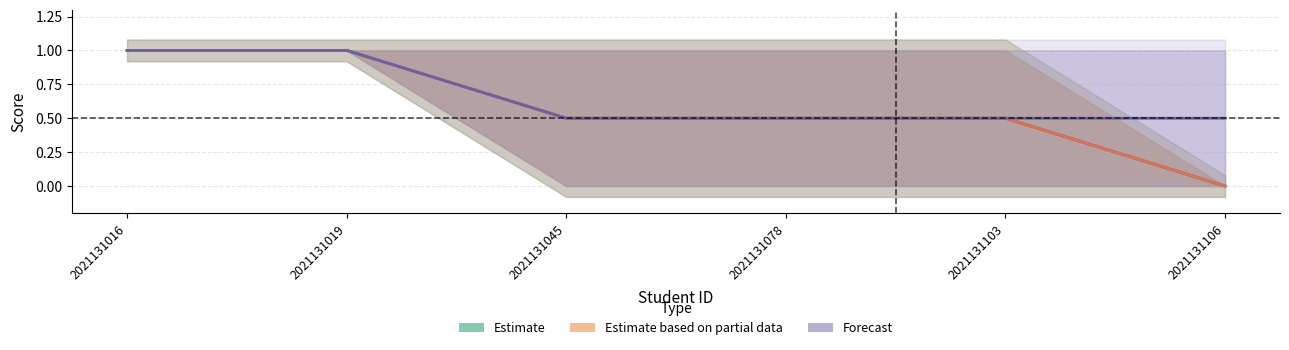

Count the Forecast values in the range 0 to 1.

6